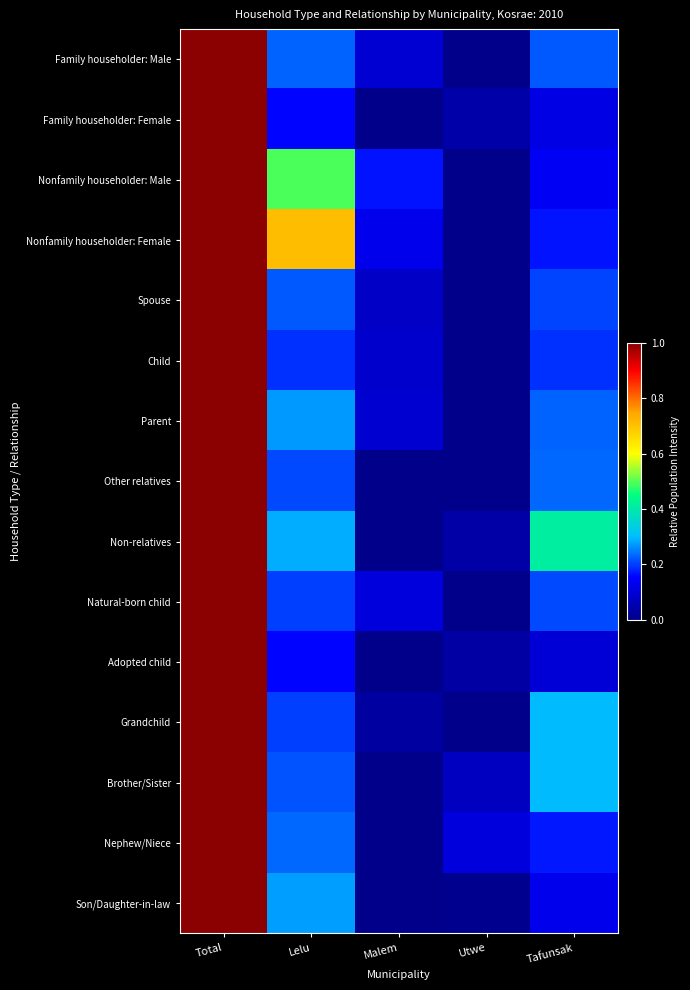

Count the number of data series in this chart.

15